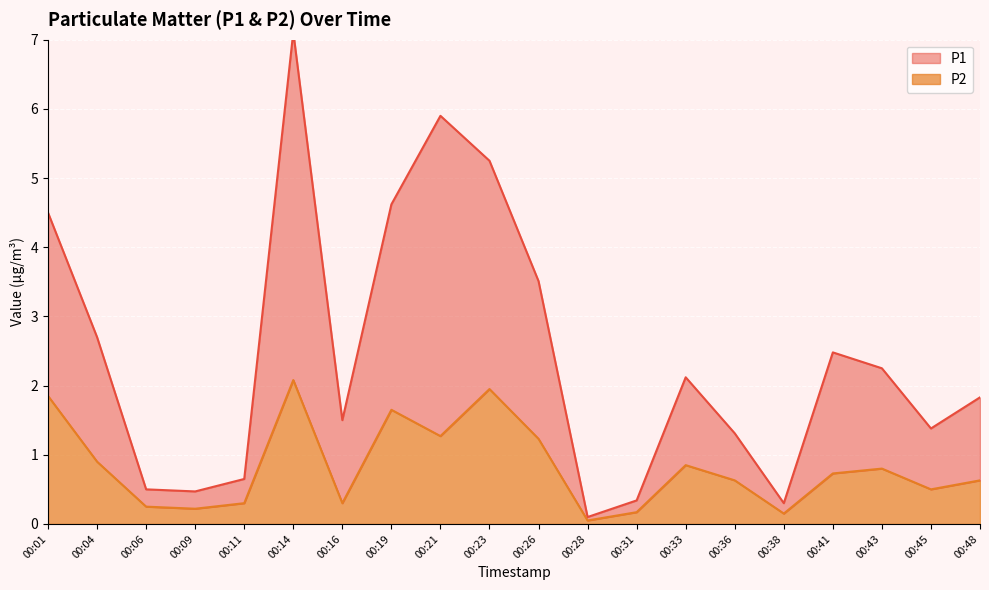

True or false: P1 and P2 cross at least once.

False